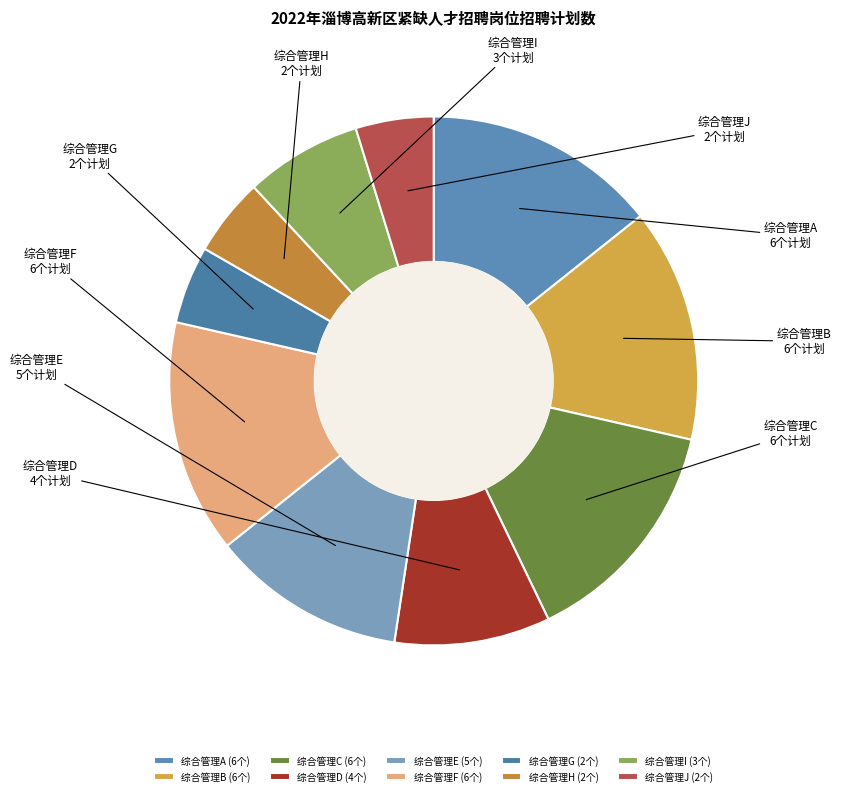

Does any single category account for the majority?

No